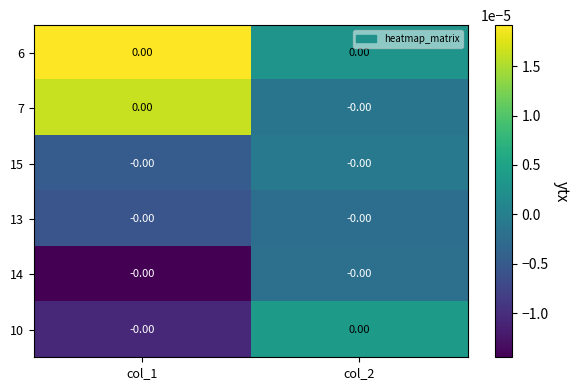

The 7 series shows -0.0 at col_2. True or false?

True